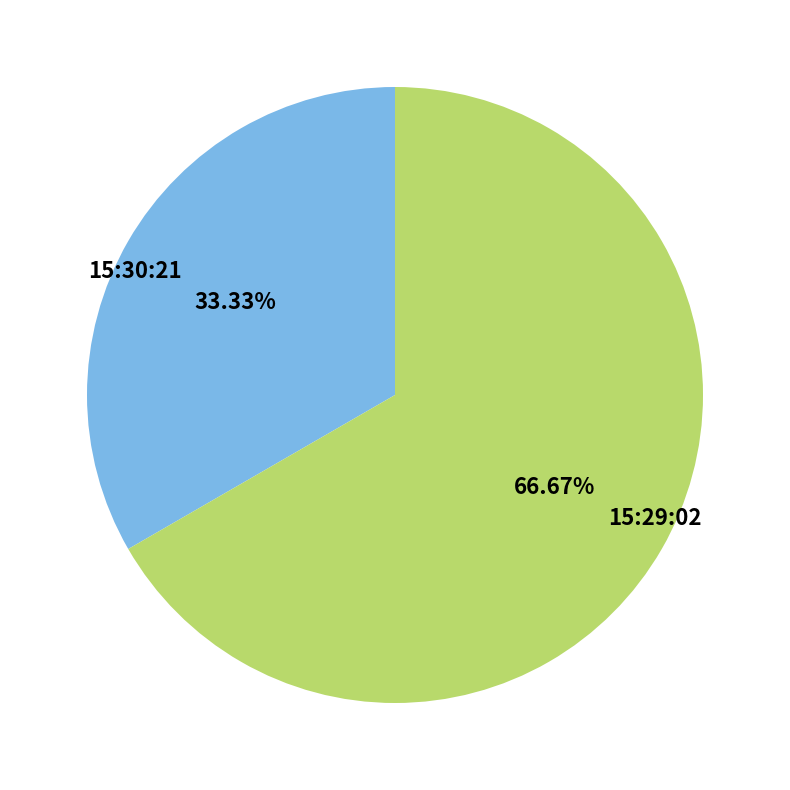

What is the total percentage of 15:30:21 and 15:29:02?

100.0%